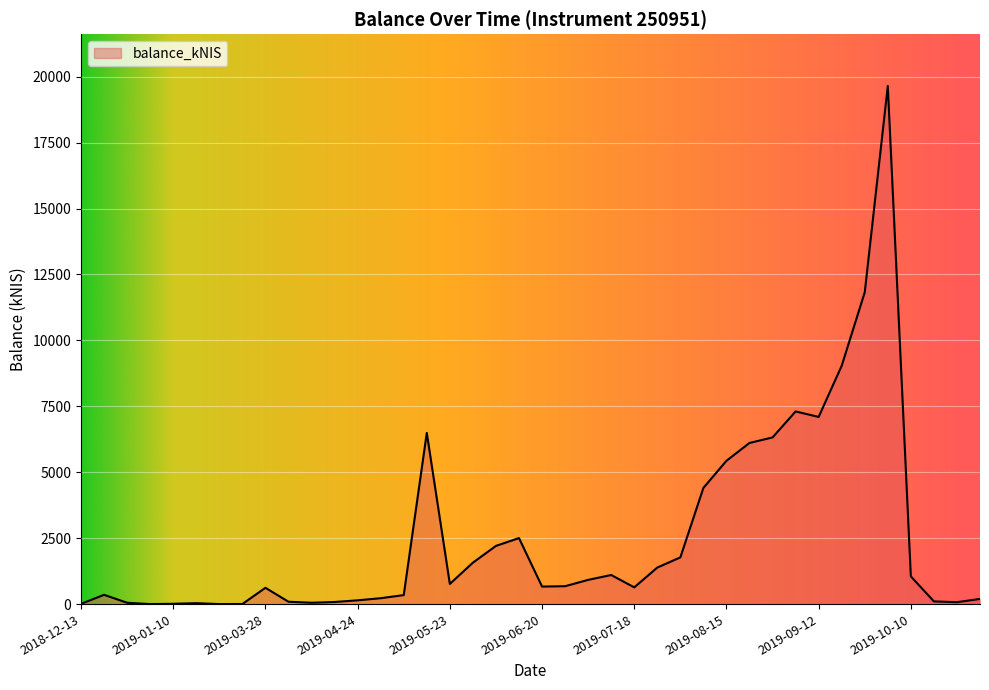

Does the chart have visible grid lines?

Yes